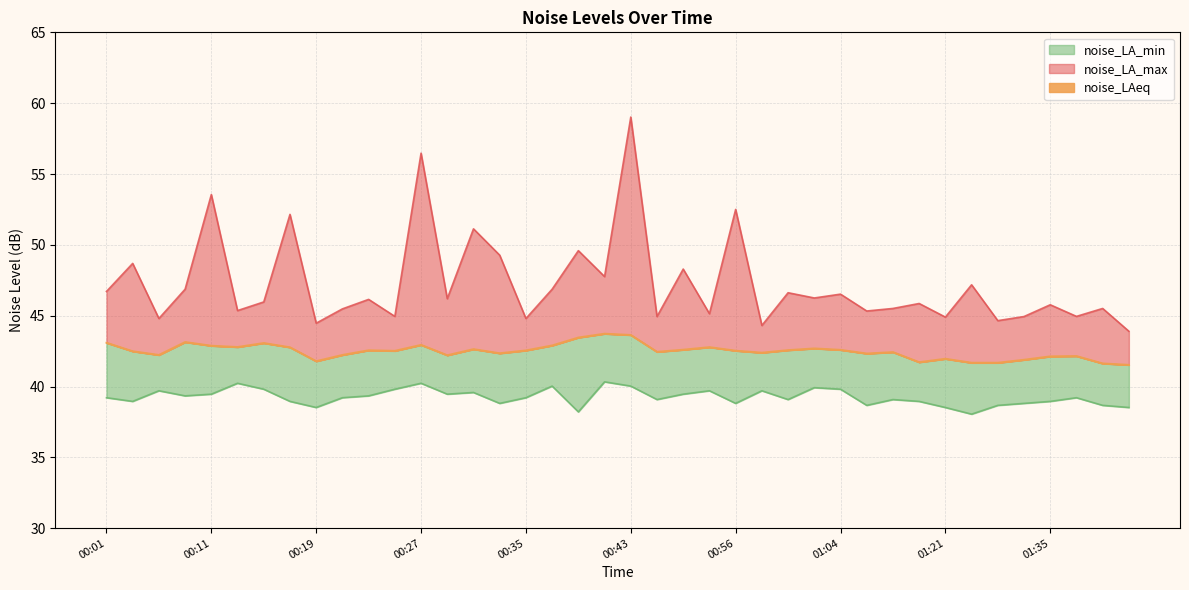

List the series in order of their peak value, lowest first.

noise_LA_min, noise_LAeq, noise_LA_max